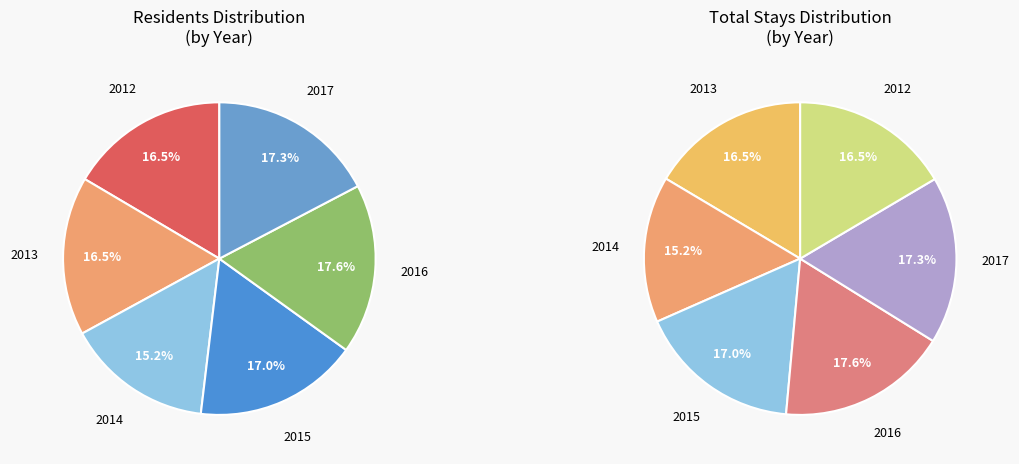

Does any single category account for the majority?

No